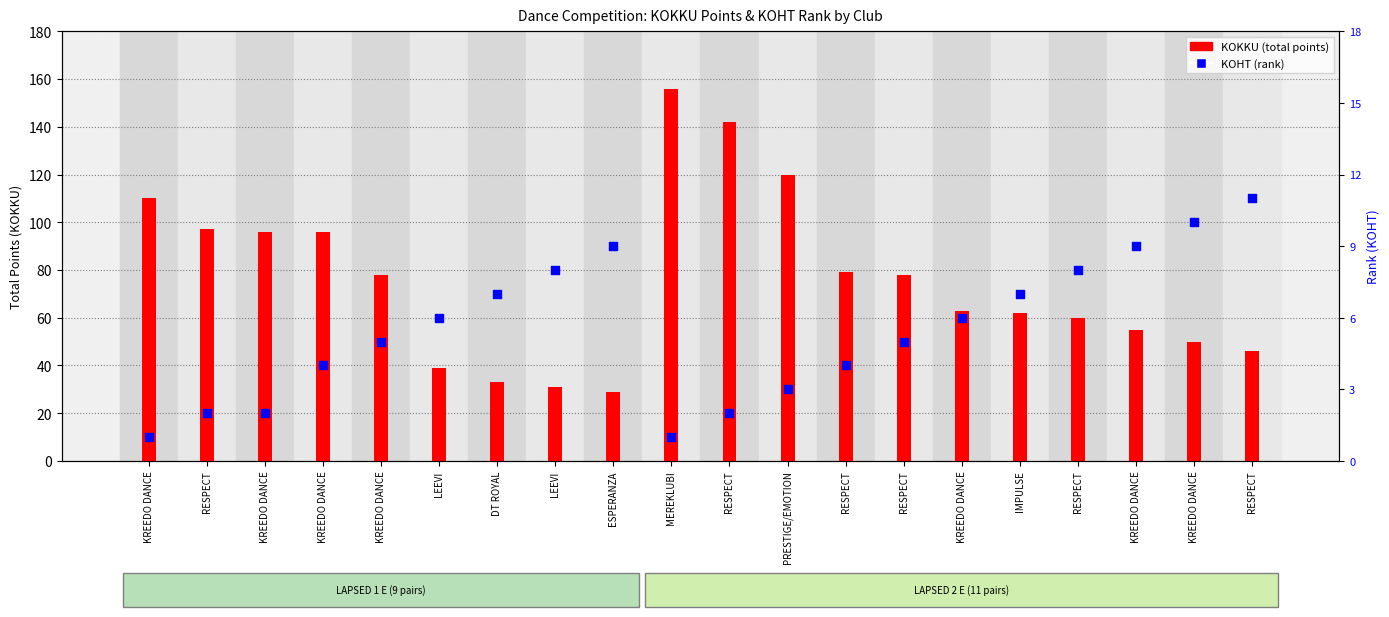

Which series reaches the minimum Y coordinate?

KOHT (rank)